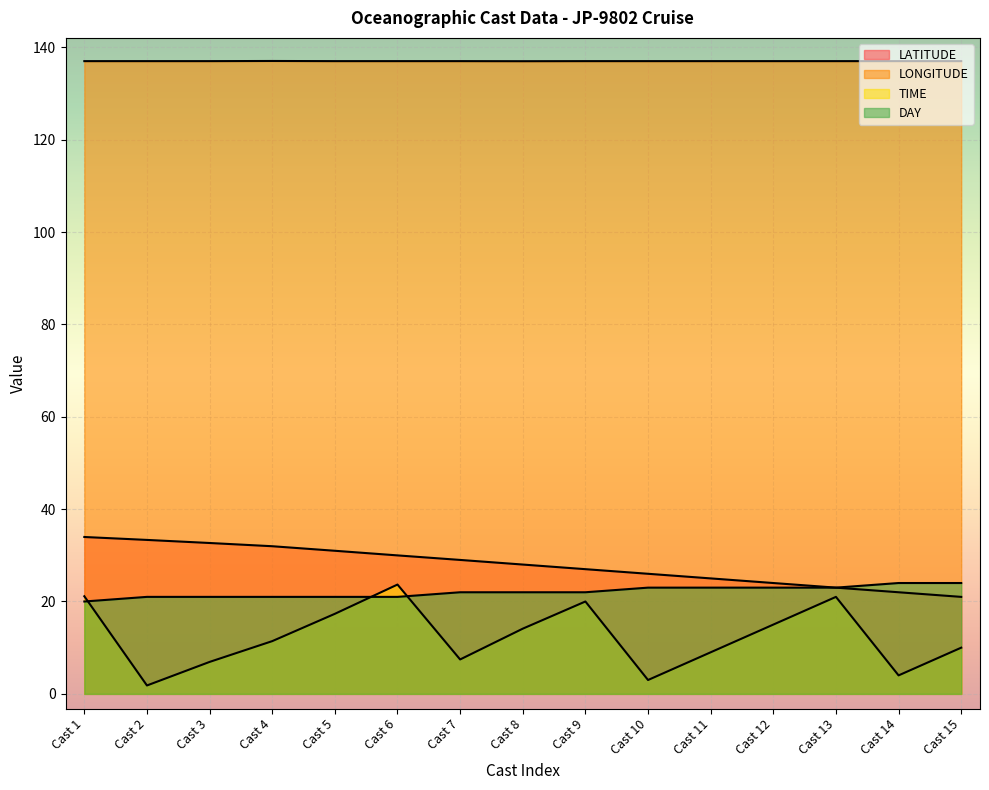

At which label does LATITUDE first exceed 28?

Cast 1